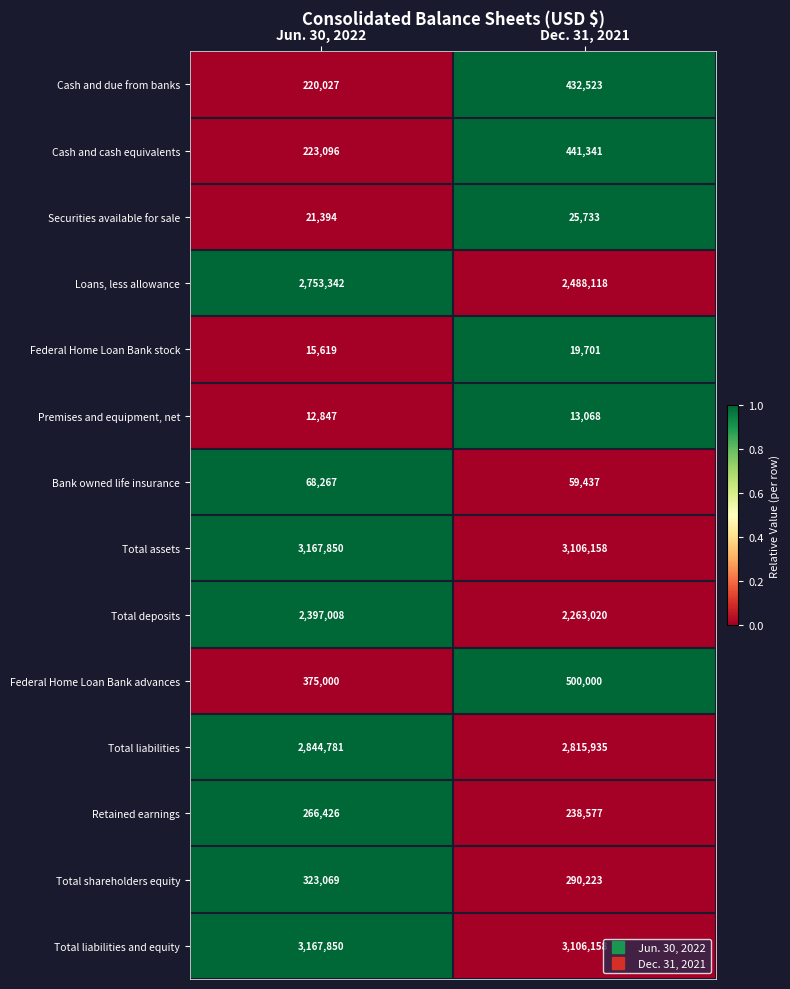

How many series are shown in this chart?

14